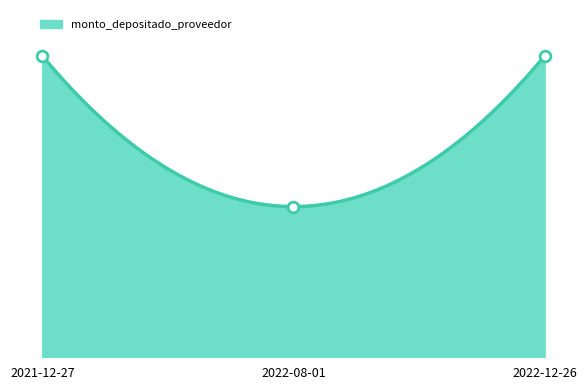

What is the ratio of the value at 2021-12-27 to the value at 2022-12-26?

1.0